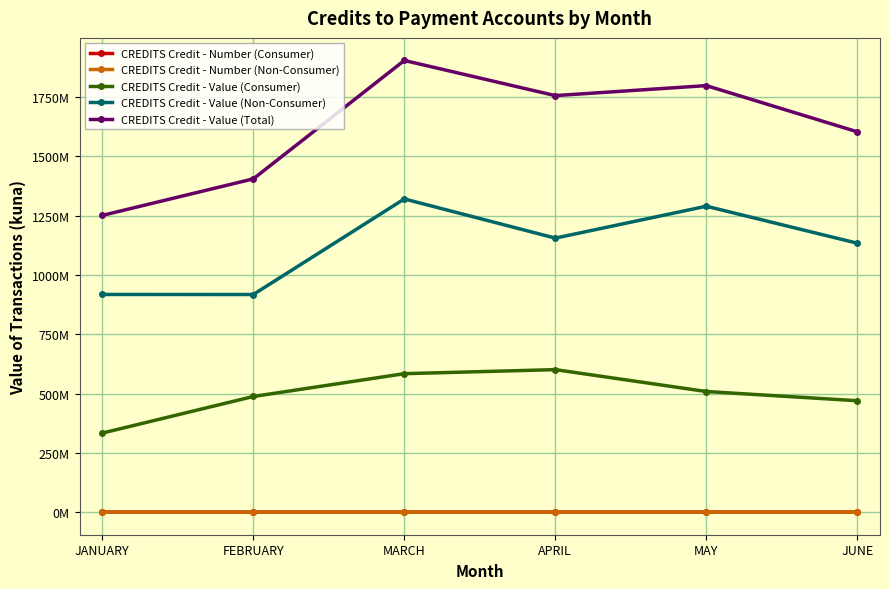

Is the value of CREDITS Credit - Number (Non-Consumer) at FEBRUARY greater than the value of CREDITS Credit - Value (Total) at MARCH?

No